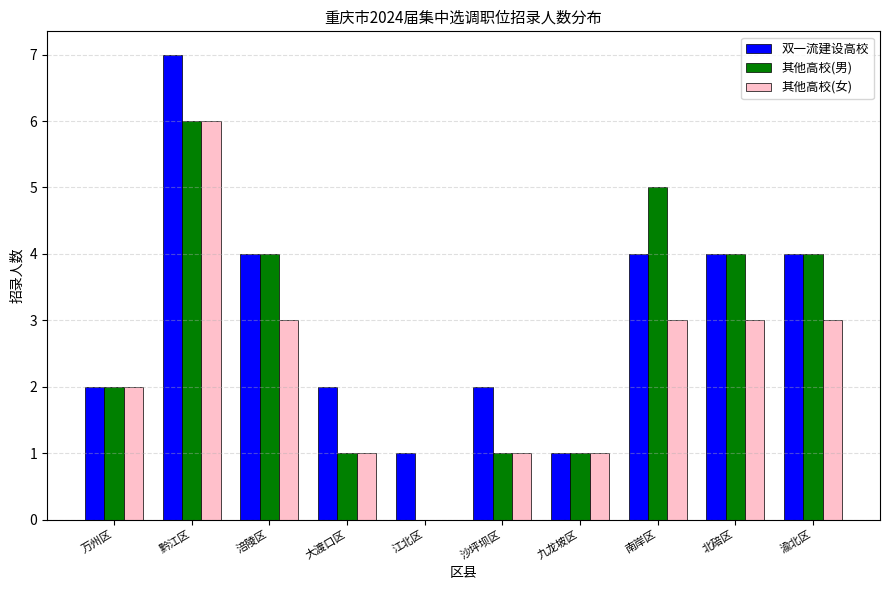

What is the sum of all 双一流建设高校 values?

31